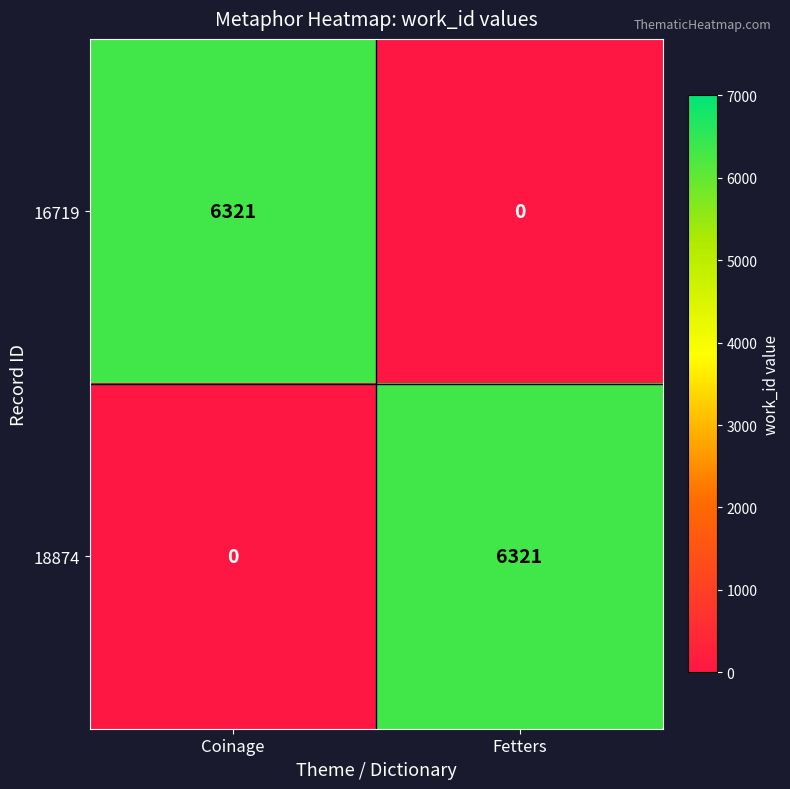

What is the spread (max minus min) of values at Fetters?

6321